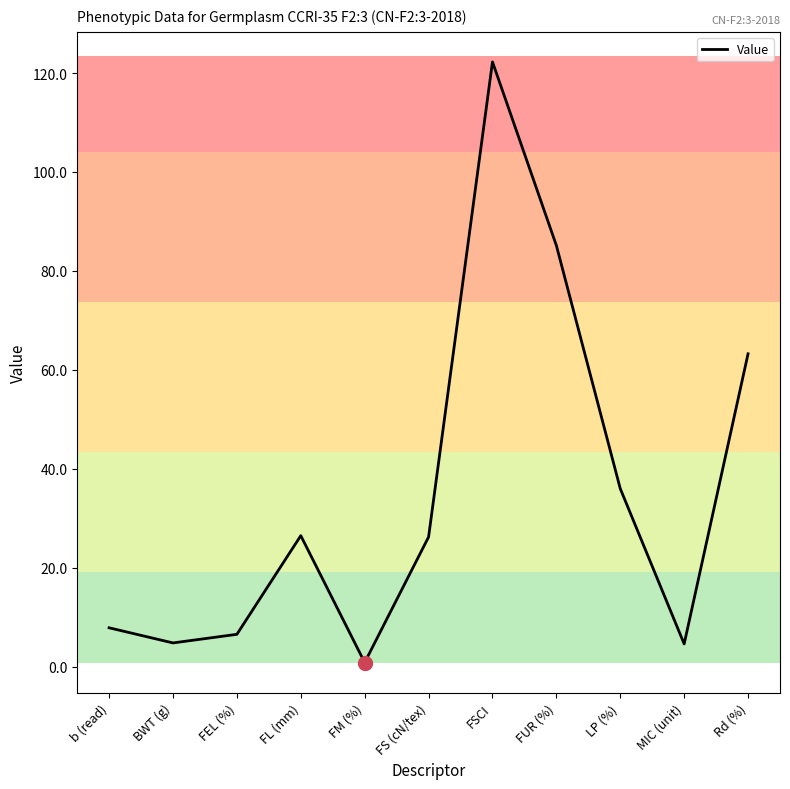

What is the average value?

34.9